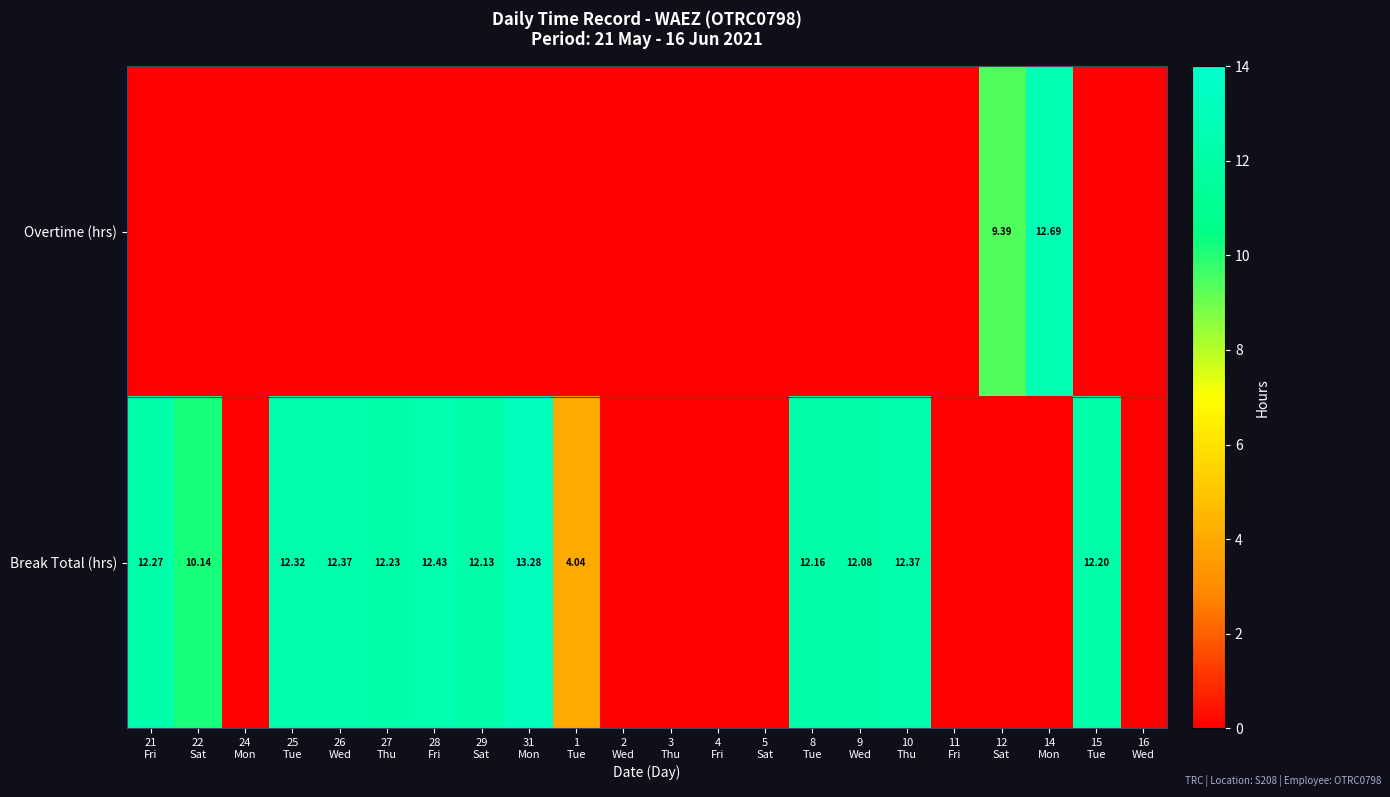

Which category has the highest value in the Break Total (hrs) series?

31 Mon